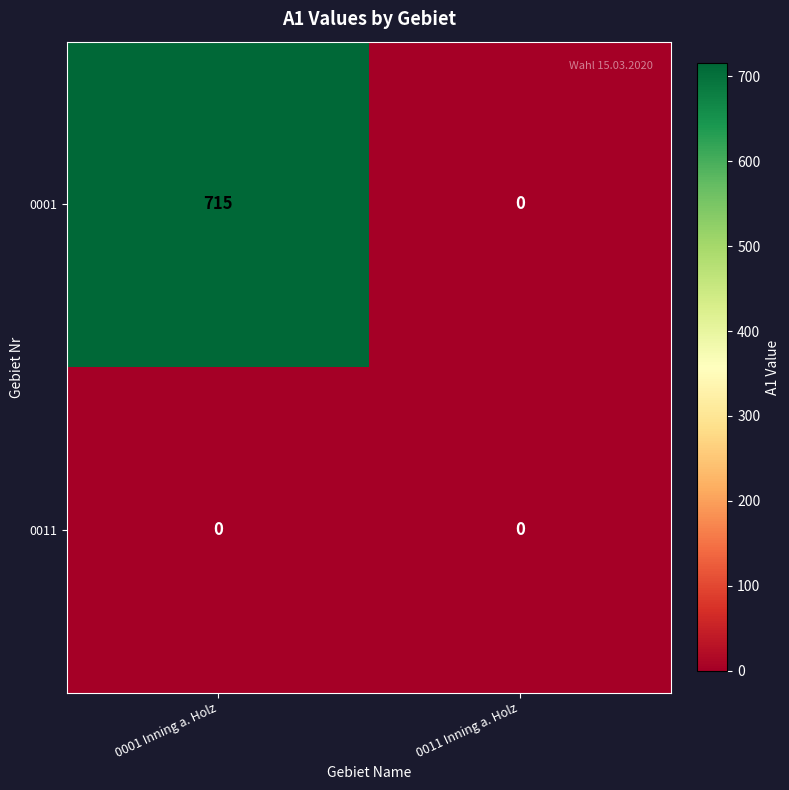

Reading right to left, transcribe all the data shown in this chart.

0001: 0	715
0011: 0	0